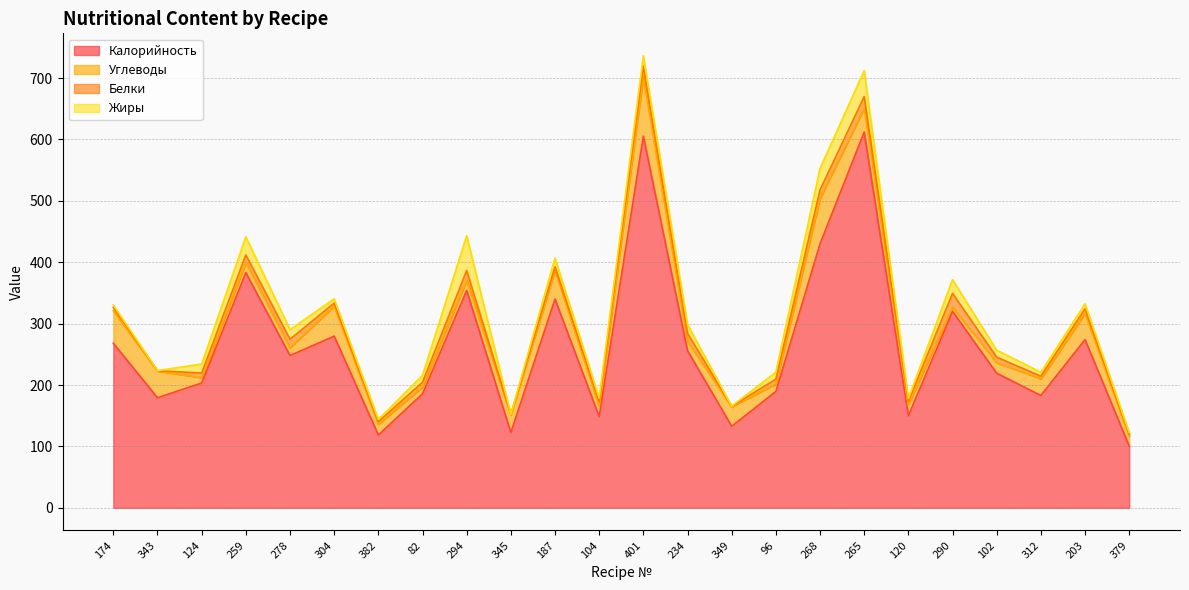

The Углеводы series shows 38.8 at 265. True or false?

True